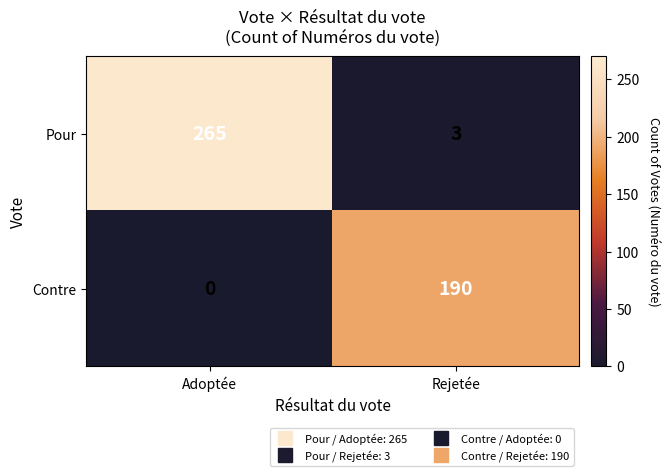

What is the difference between the highest and lowest values at Rejetée?

187